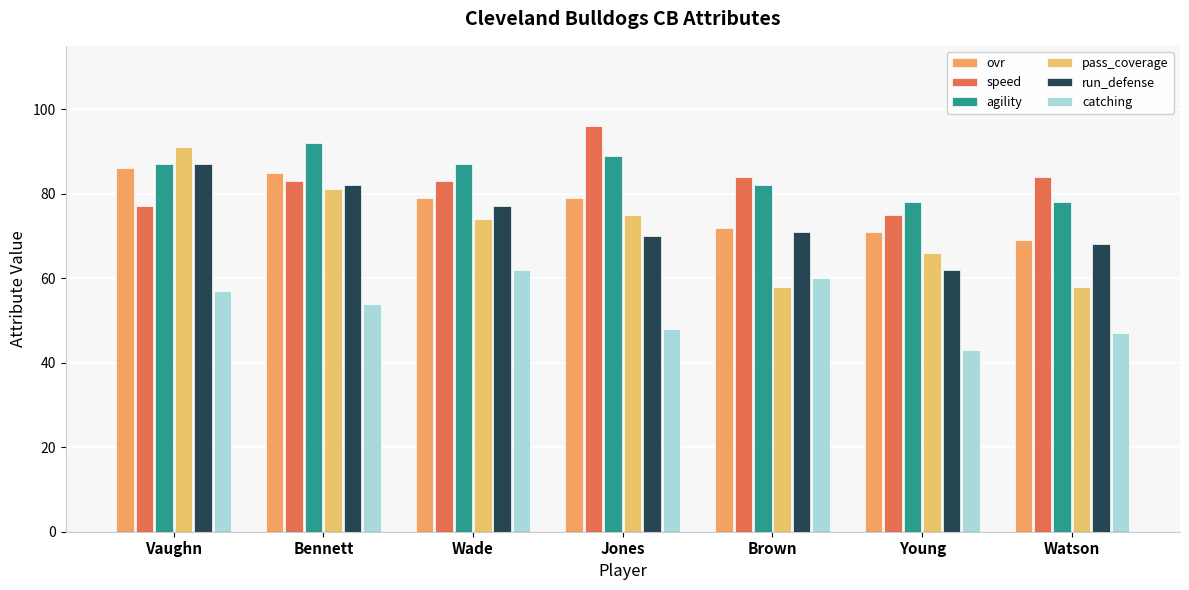

Which series has the largest range (max minus min)?

pass_coverage